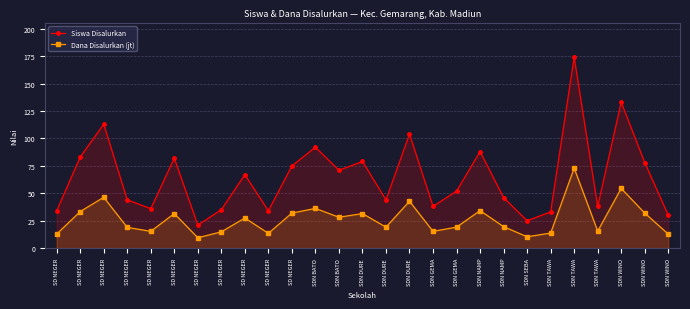

What is the label of the 23rd point from the left?

SDN TAWA